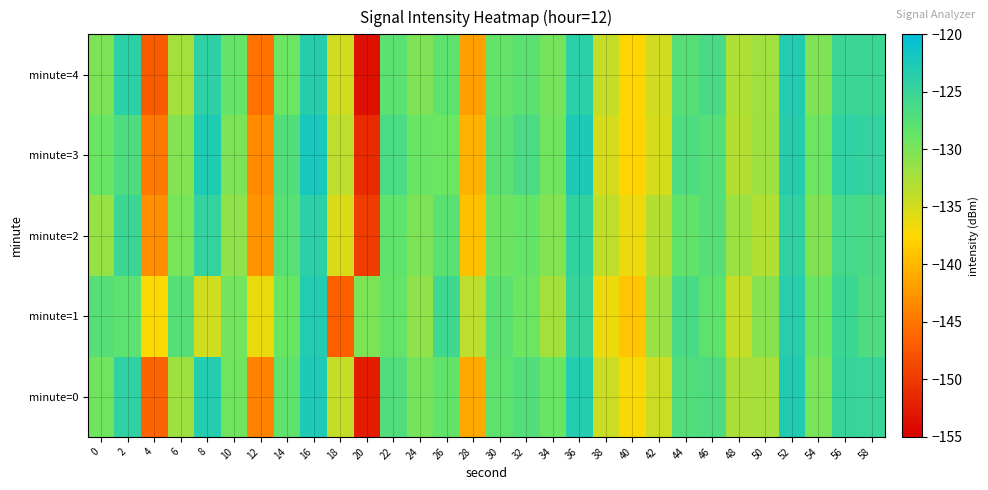

Which label corresponds to the smallest value in the chart?

20